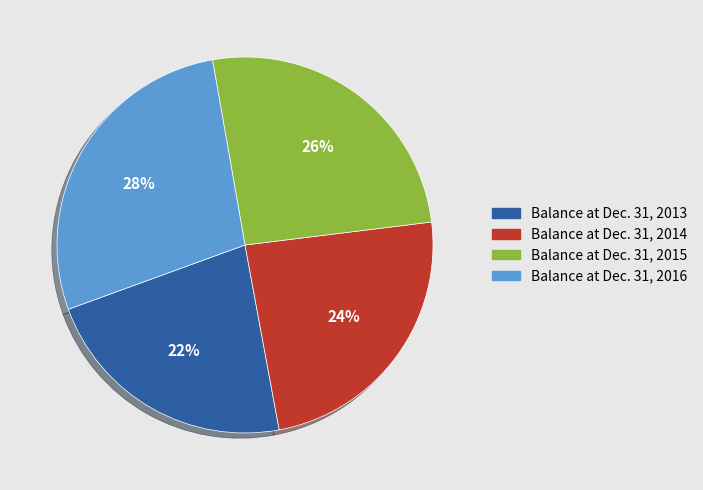

Count the number of slices in the pie.

4